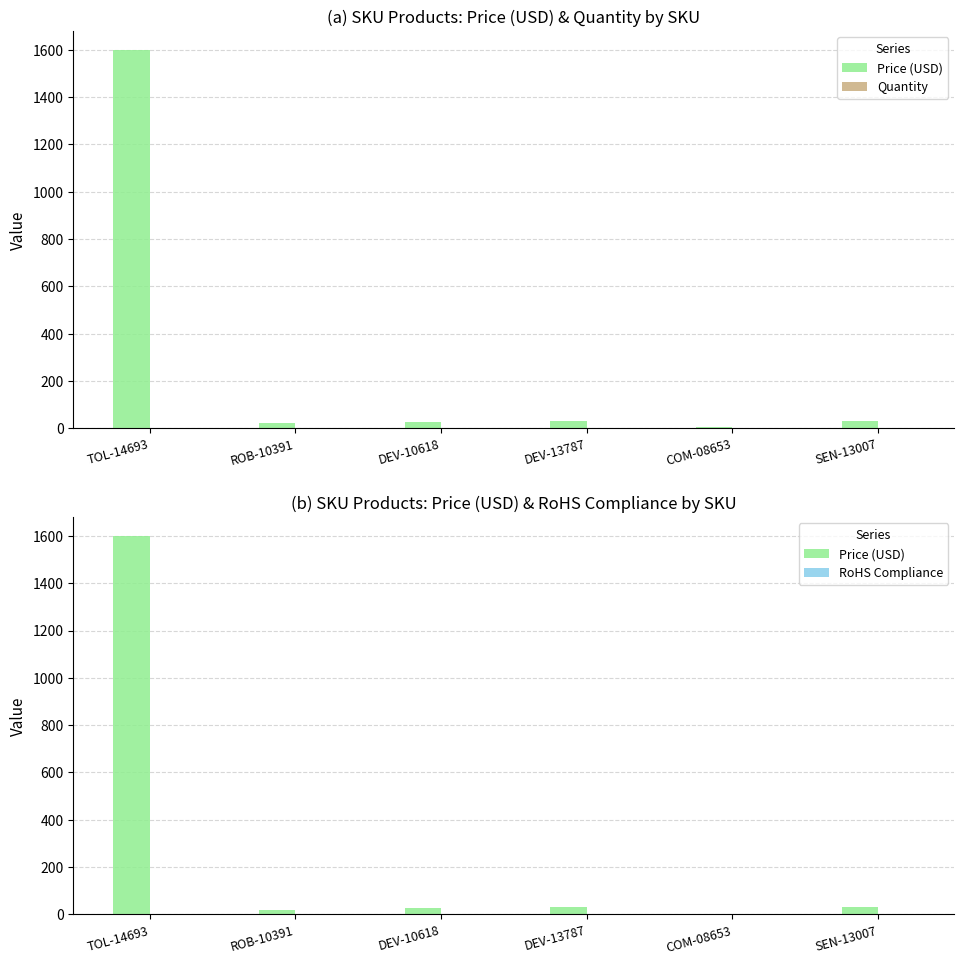

What is the total value across all series at DEV-13787?

32.0